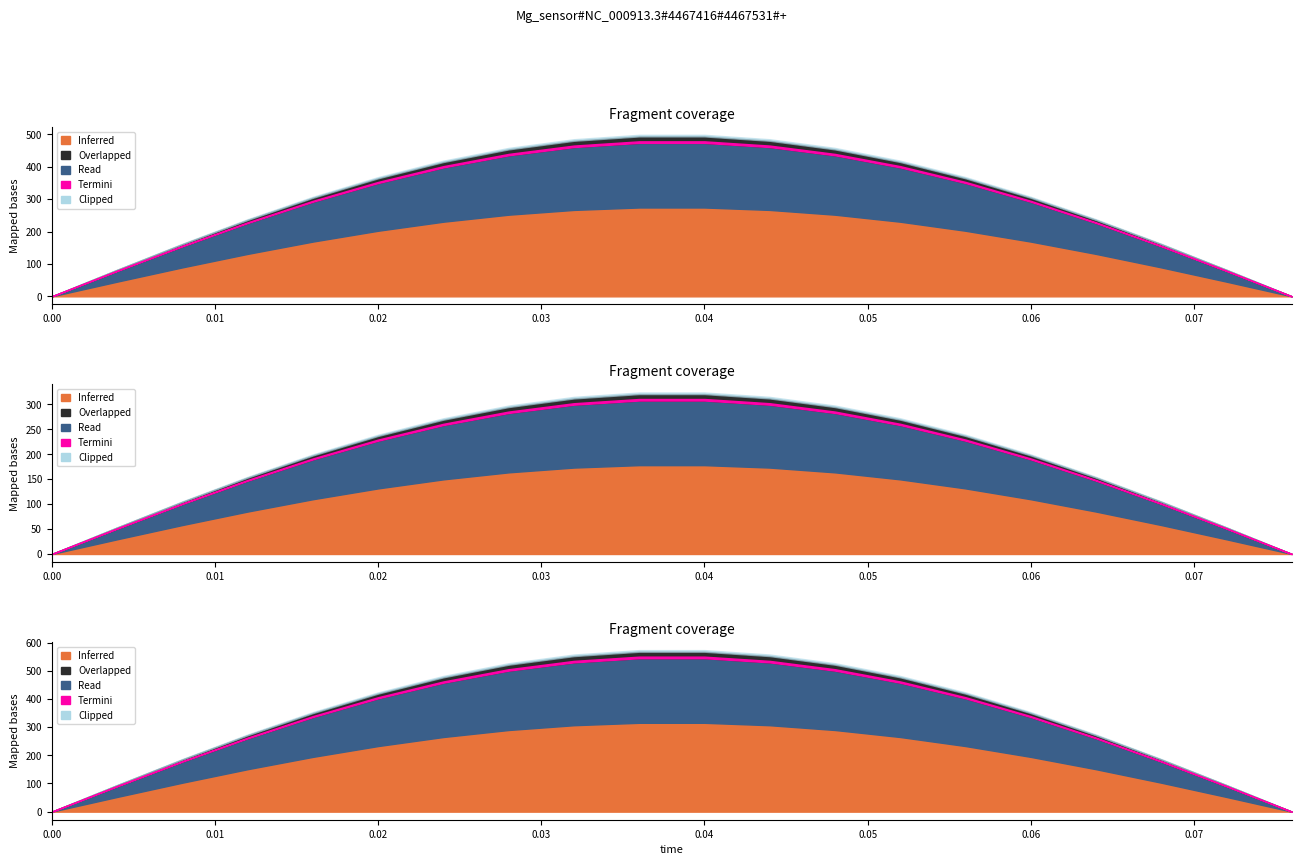

How many data points does each series have?

20